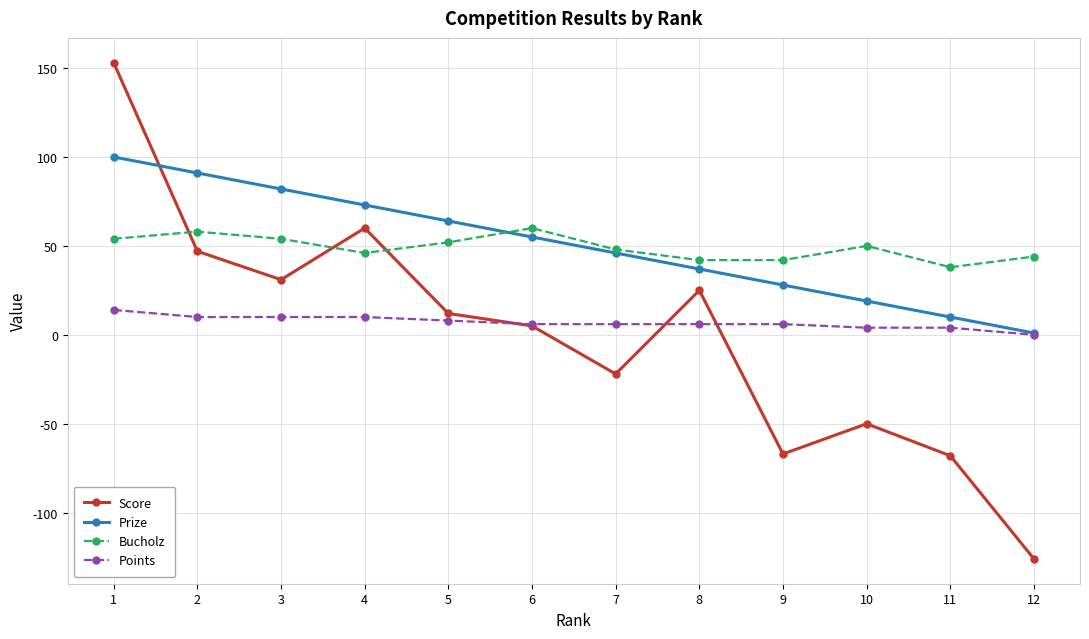

At which label does Points first exceed 6?

1